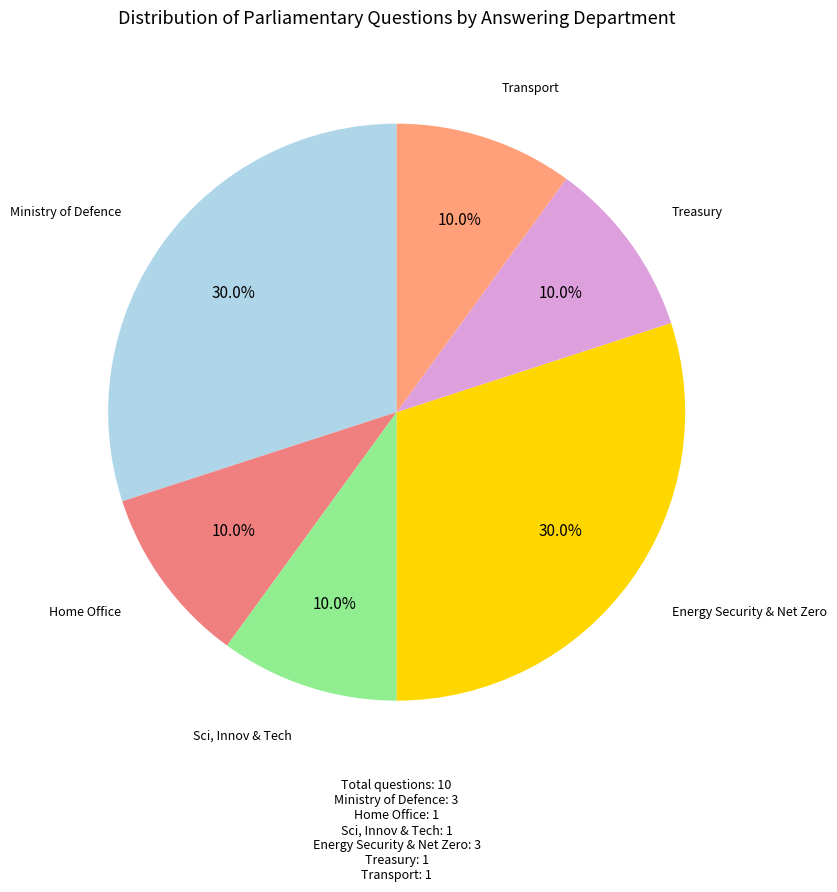

Count the number of slices in the pie.

6